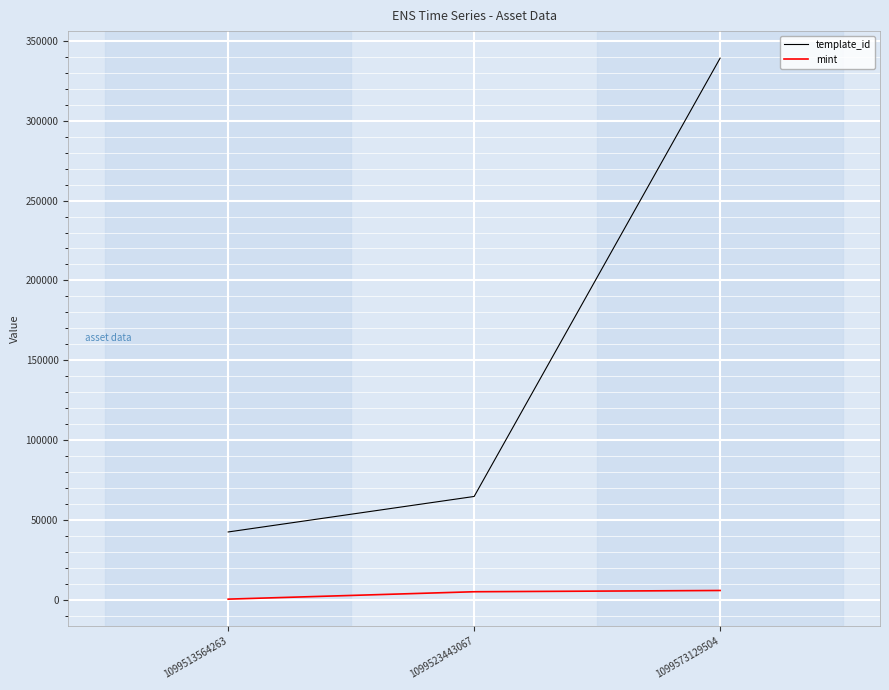

At 1099523443067, list the series in order from largest to smallest.

template_id, mint